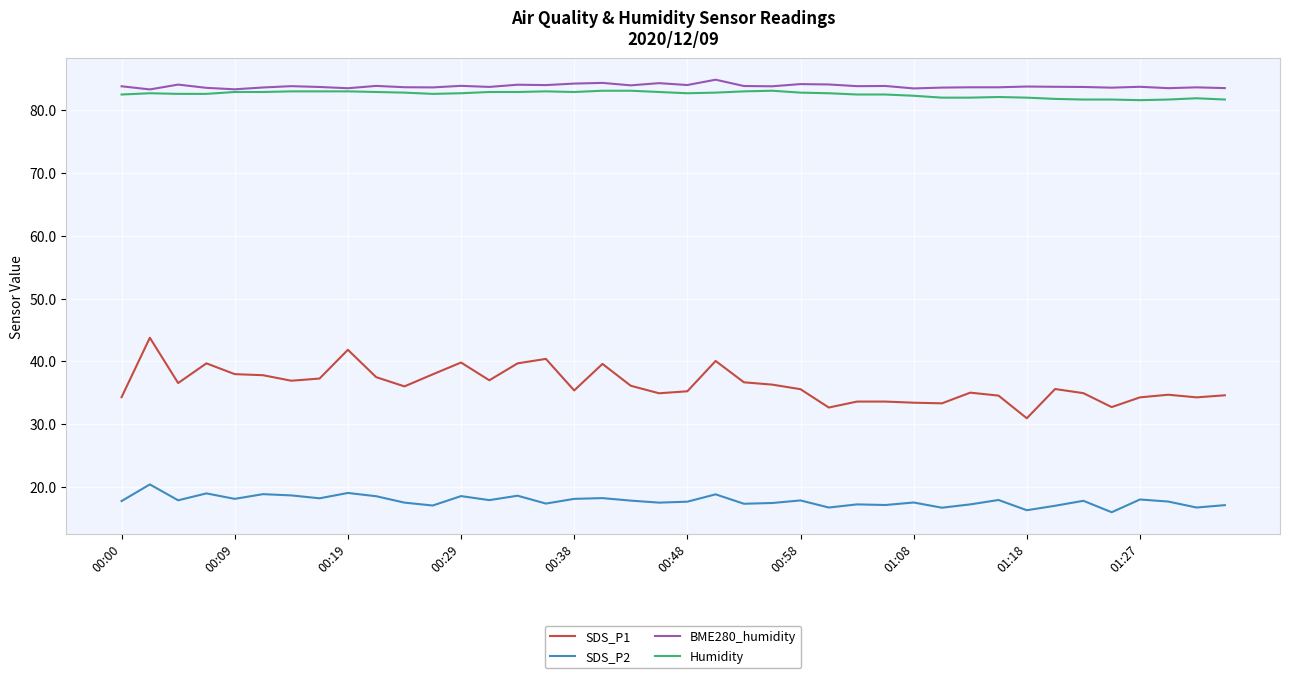

In SDS_P1, how many points are lower than both neighbors (excluding endpoints)?

11